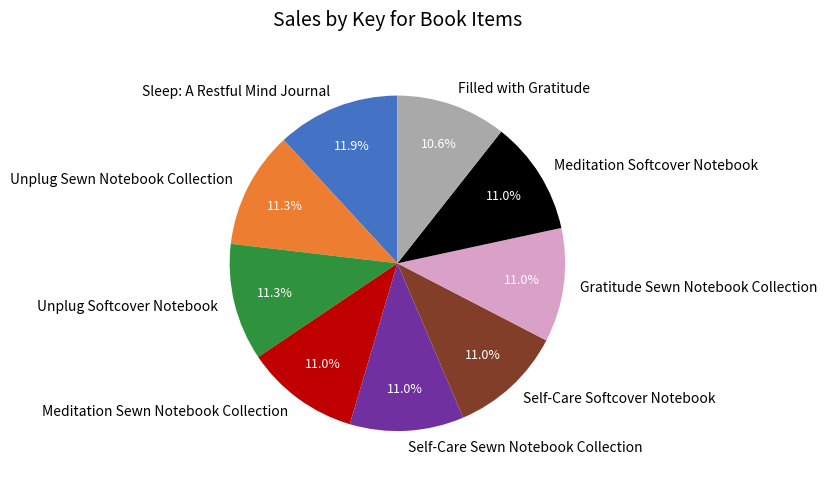

Between Sleep: A Restful Mind Journal and Meditation Sewn Notebook Collection, which is larger?

Sleep: A Restful Mind Journal